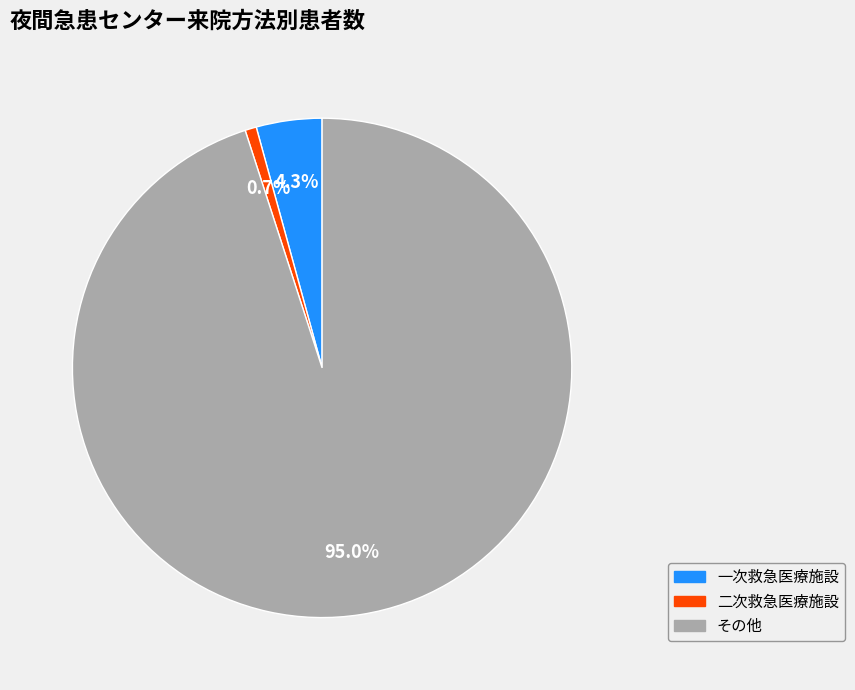

To the nearest percent, what is the difference between the 二次救急医療施設 and 一次救急医療施設 slice percentages?

4%